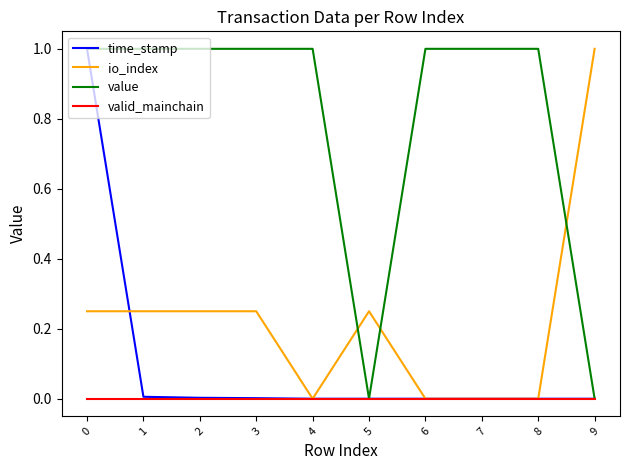

The time_stamp series shows 0.0 at 4. True or false?

True